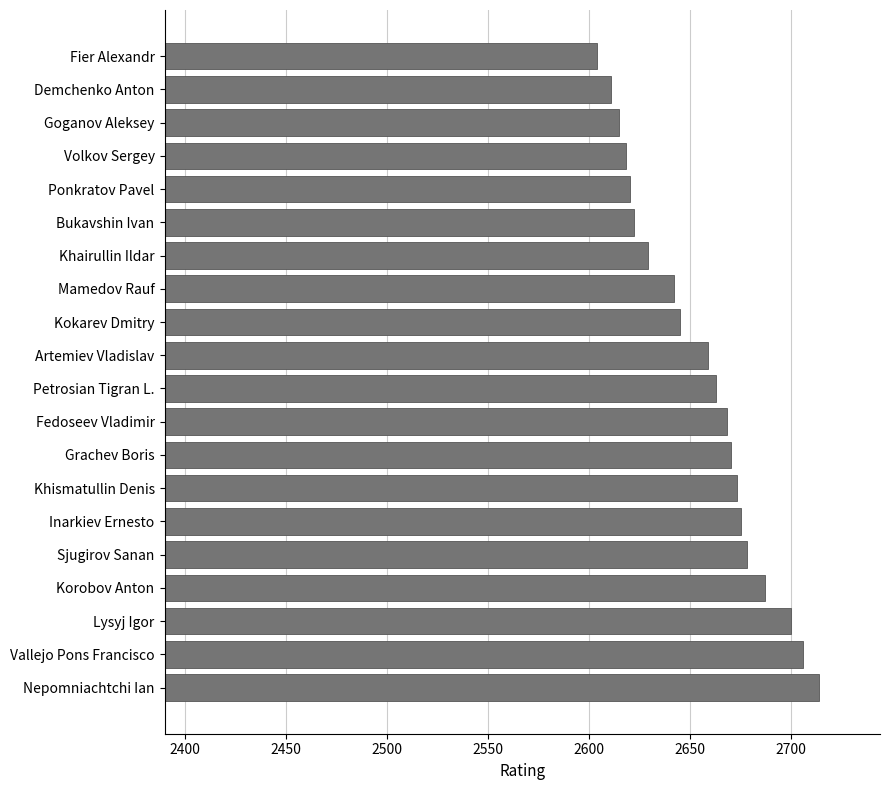

What is the ratio of the value at Nepomniachtchi Ian to the value at Khairullin Ildar?

1.0